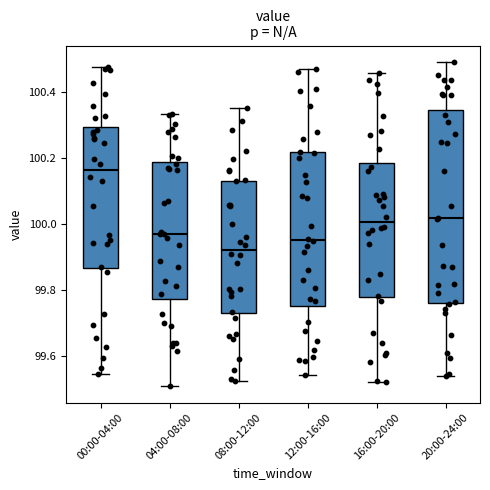

Which box is the tallest, from its lower edge to its upper edge?

20:00-24:00